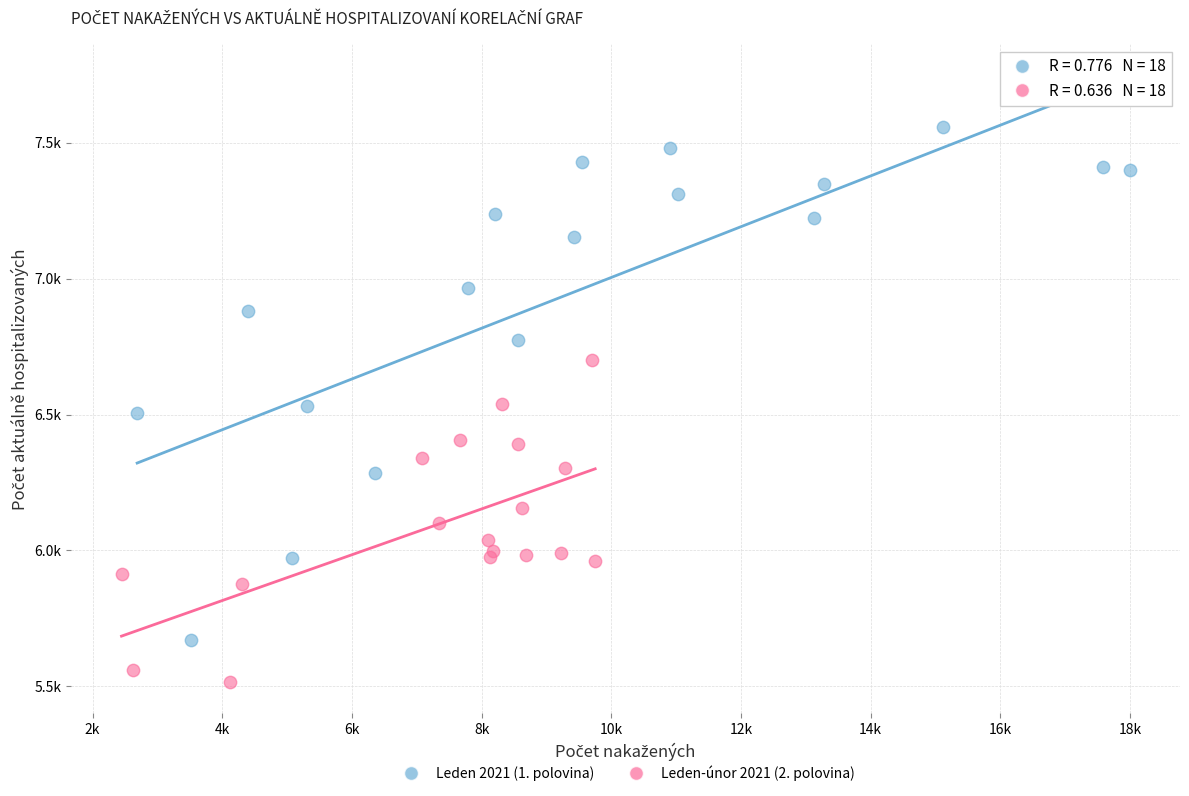

What are all the series names shown in the legend?

Leden 2021 (1. polovina), Leden-únor 2021 (2. polovina)